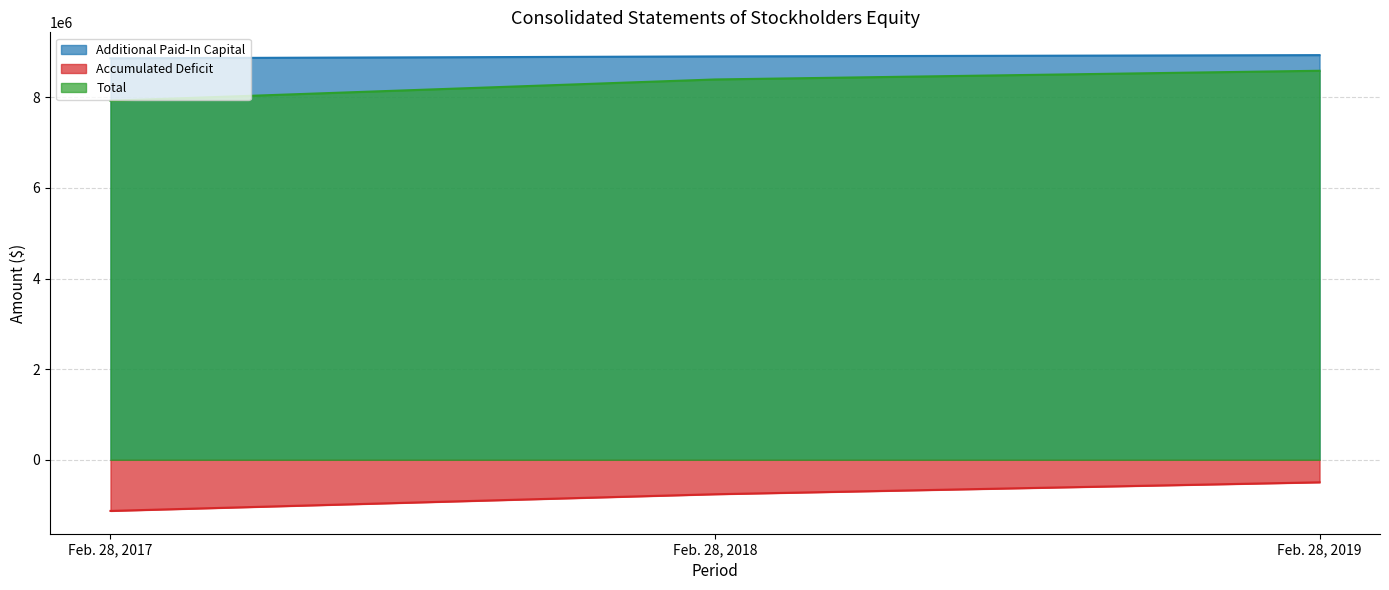

How many lines are shown in the chart?

3